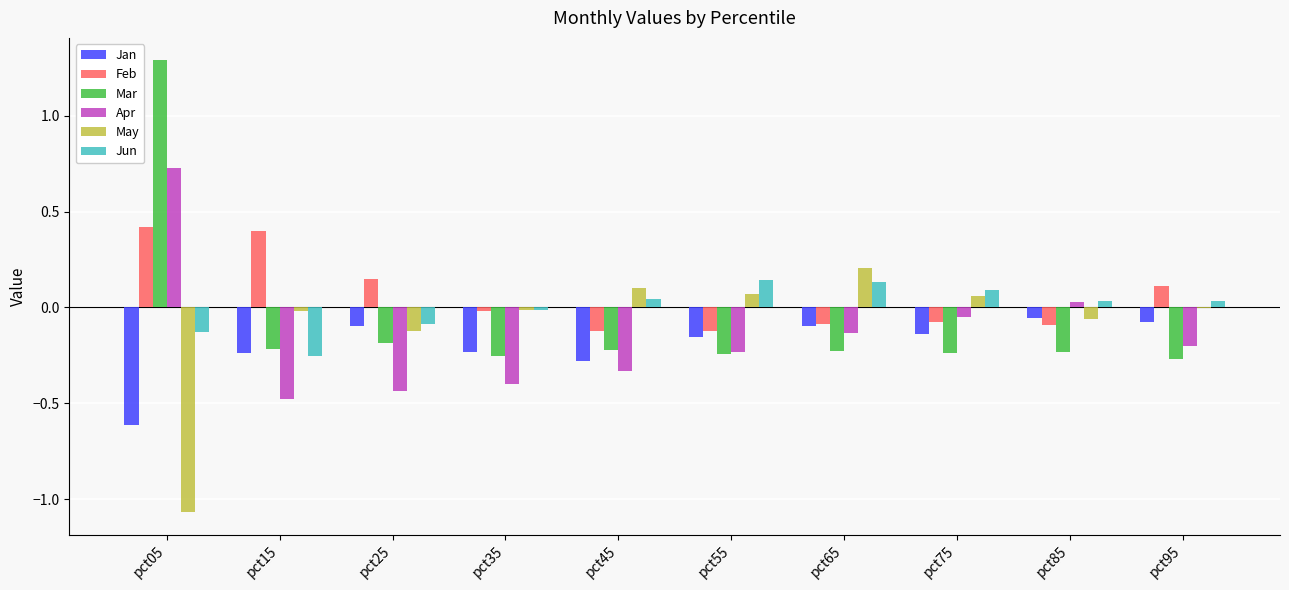

True or false: Jun has a value of -0.1 at pct15.

False